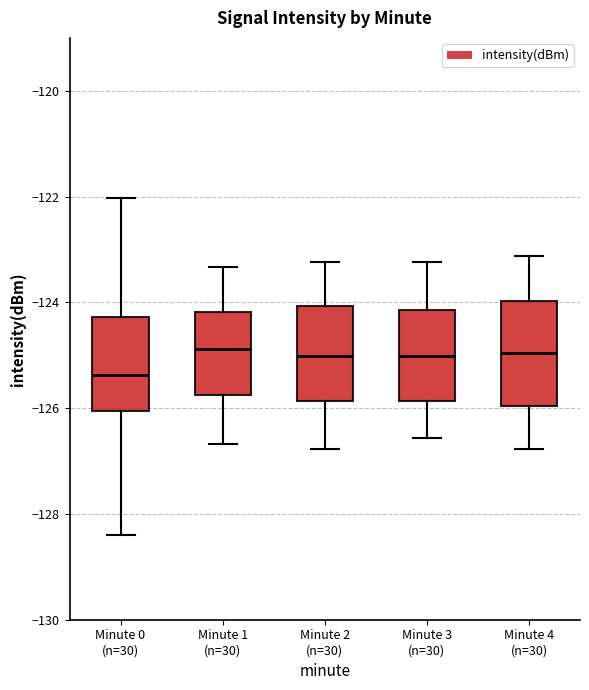

Reading left to right, read every box against the y-axis: the position of its median line, the range the box covers, and the ends of its whiskers. The values are not printed on the chart, so give them approximately, as read against the axis.

Minute 0 (n=30): median -125.4, box -126.0 to -124.2, whiskers -128.4 to -122.0
Minute 1 (n=30): median -124.8, box -125.8 to -124.2, whiskers -126.6 to -123.4
Minute 2 (n=30): median -125.0, box -125.8 to -124.0, whiskers -126.8 to -123.2
Minute 3 (n=30): median -125.0, box -125.8 to -124.2, whiskers -126.6 to -123.2
Minute 4 (n=30): median -125.0, box -126.0 to -124.0, whiskers -126.8 to -123.2